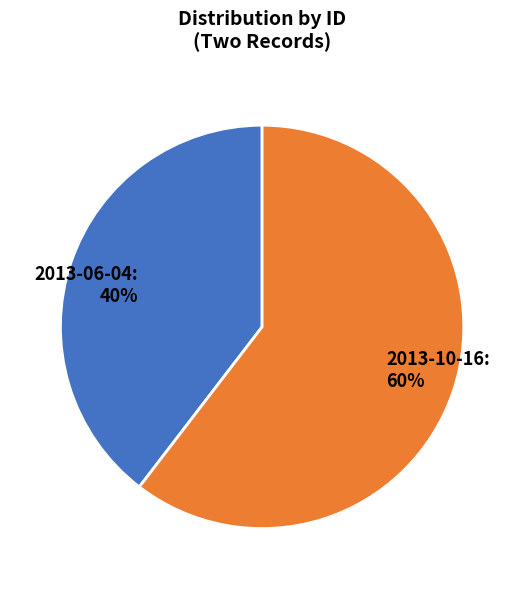

Do 2013-10-16 and 2013-06-04 together represent more than half of the pie?

Yes